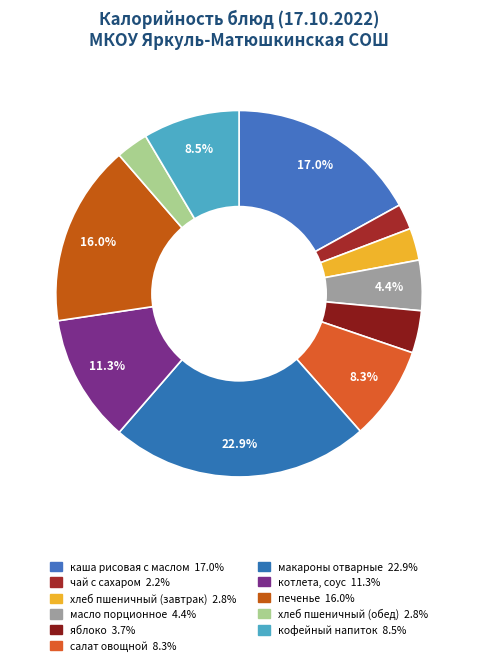

Is it true that кофейный напиток is 9% of the pie?

True